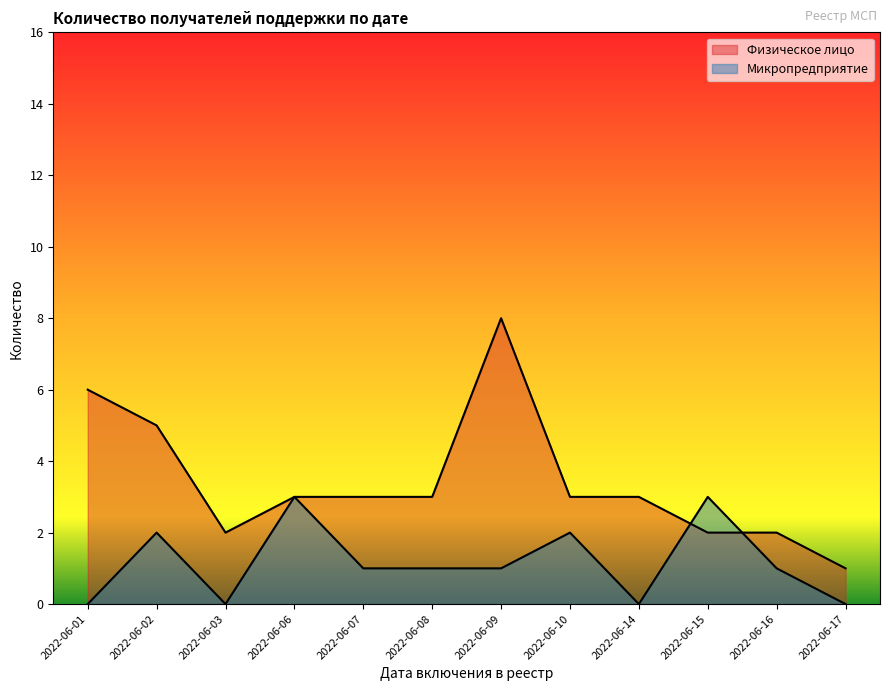

Which category has the highest value in the Микропредприятие series?

2022-06-06